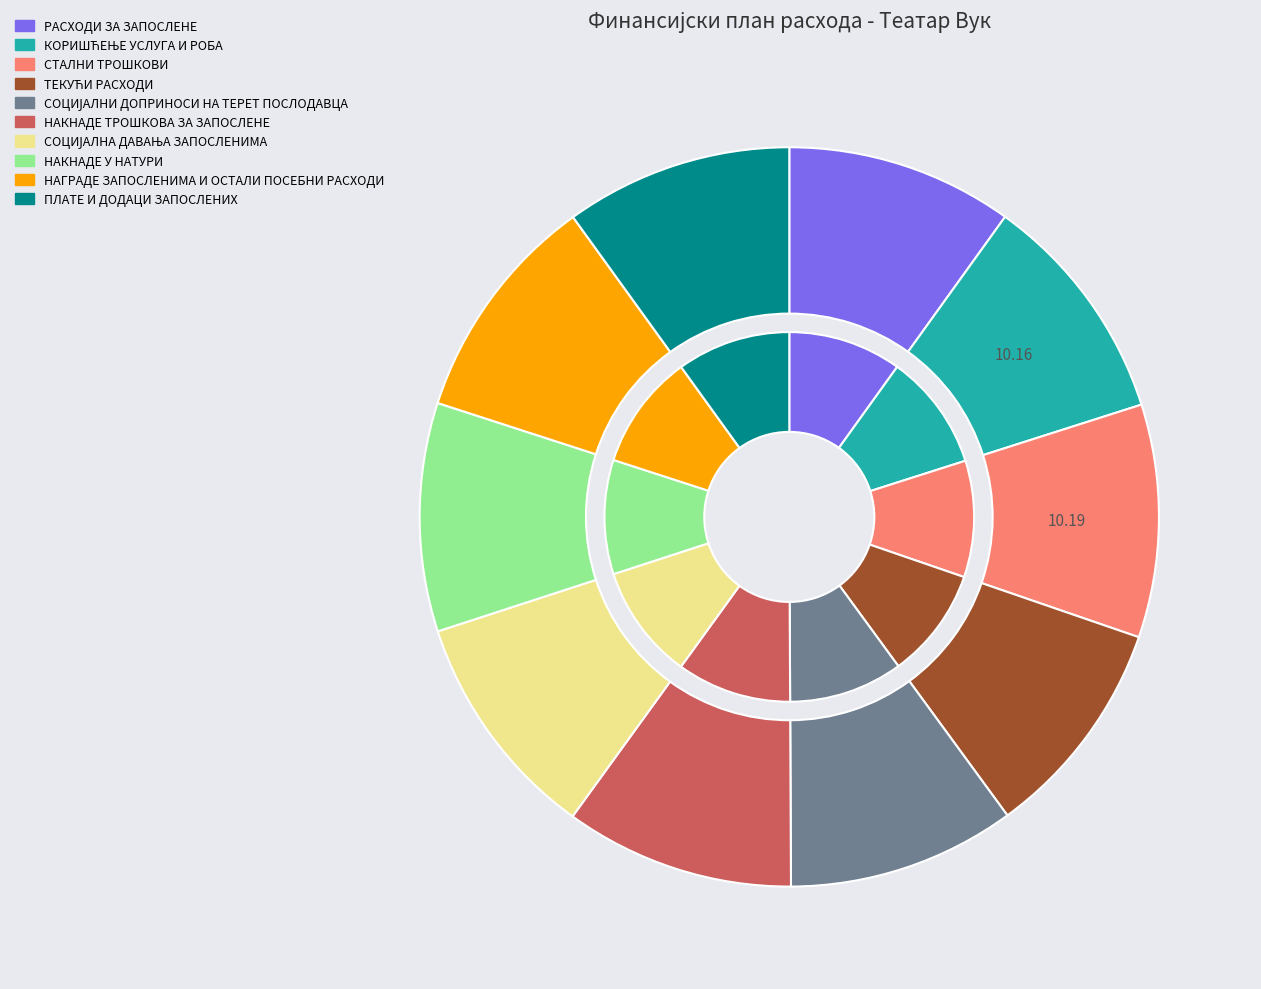

Does НАКНАДЕ У НАТУРИ represent more than half of the total?

No